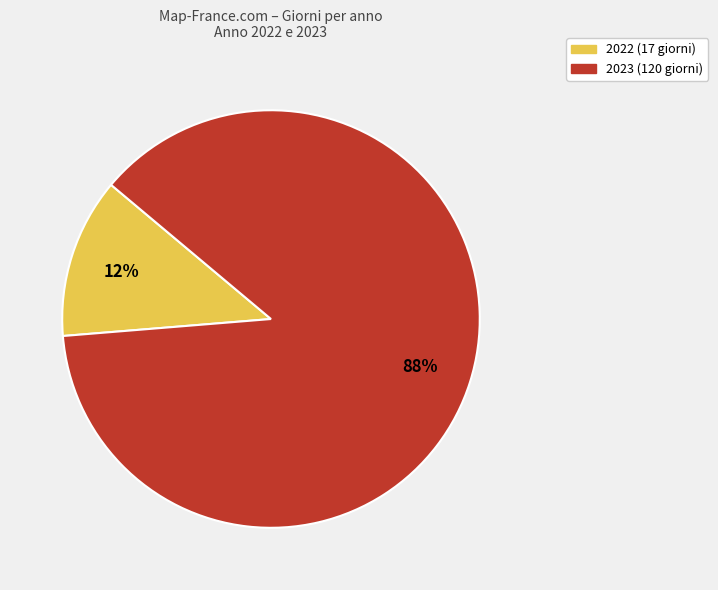

Is there a majority slice in this chart?

Yes